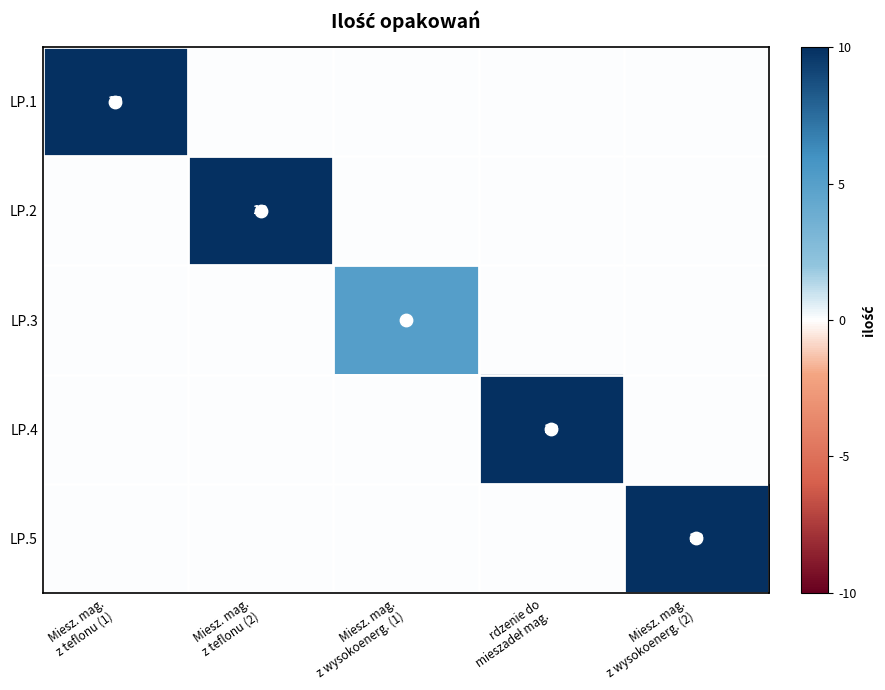

At which category is the sum across all series the highest?

Miesz. mag.
z teflonu (1)